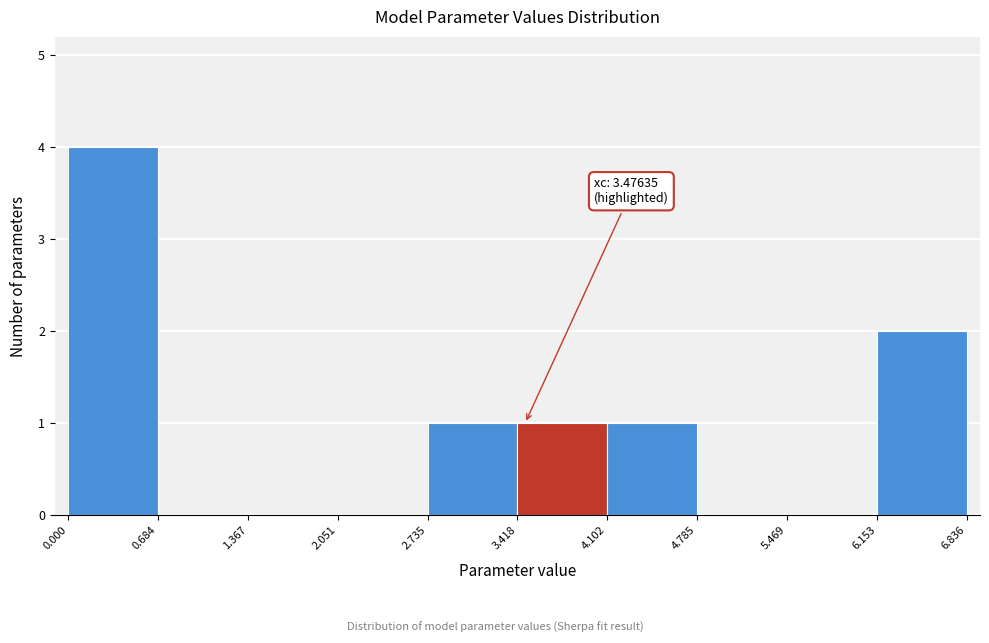

Over which range of the x-axis is the bar tallest?

0.000 to 0.684